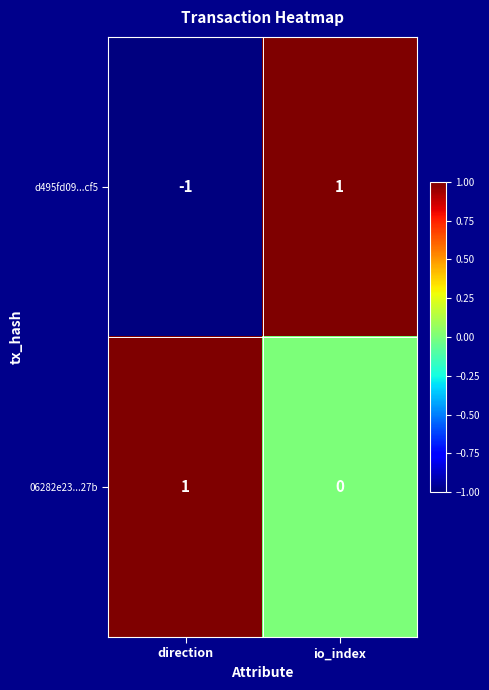

Between direction and io_index, which series saw the biggest shift?

d495fd09...cf5